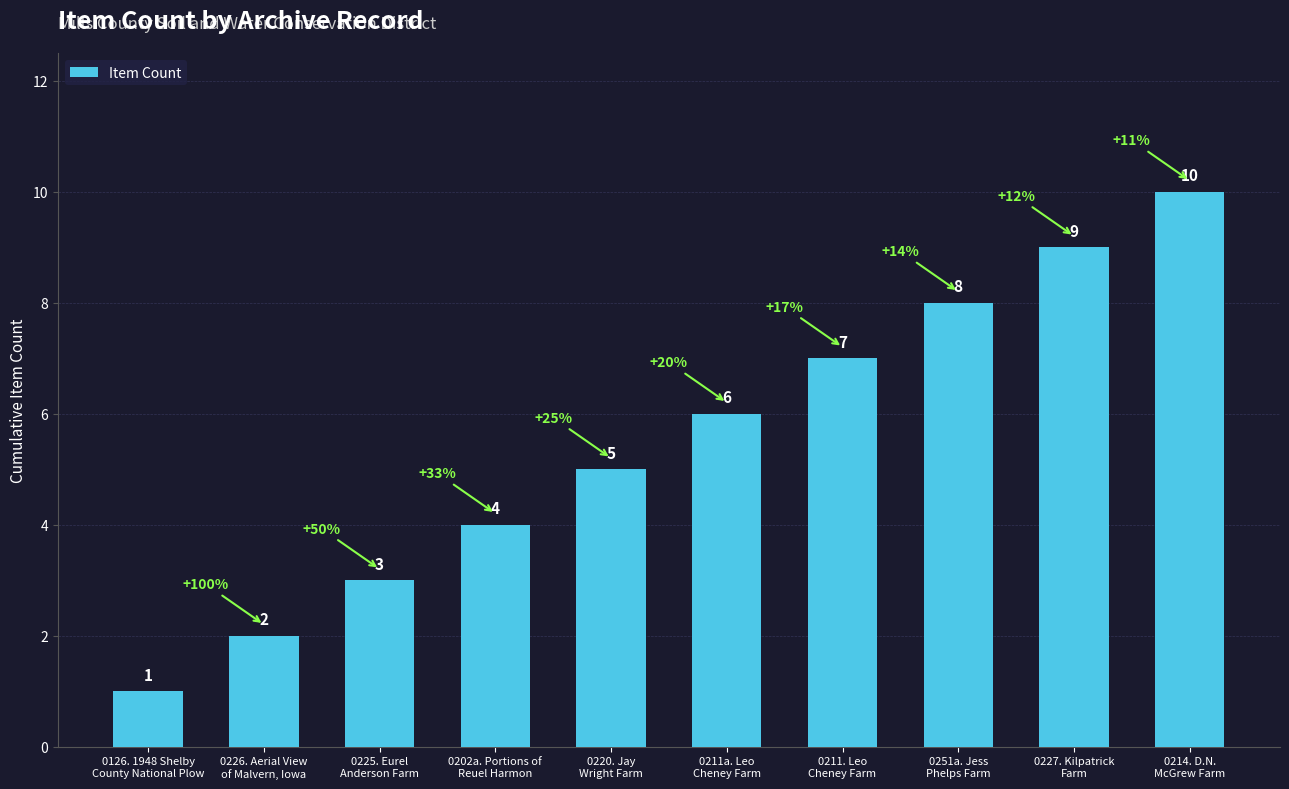

How many values are between 3 and 8?

6